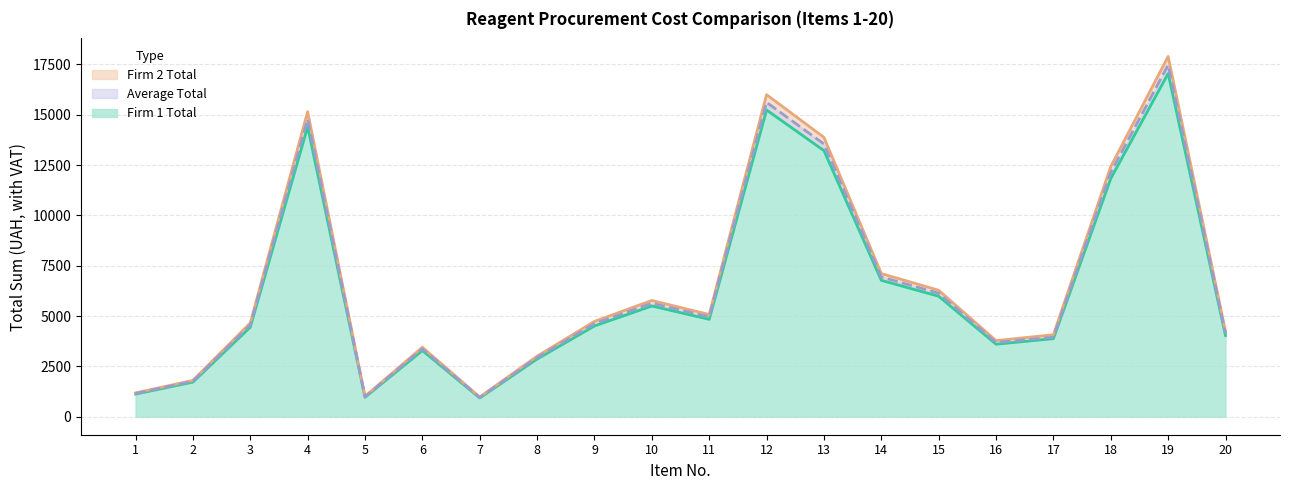

Which series has the largest range (max minus min)?

Firm 2 Total